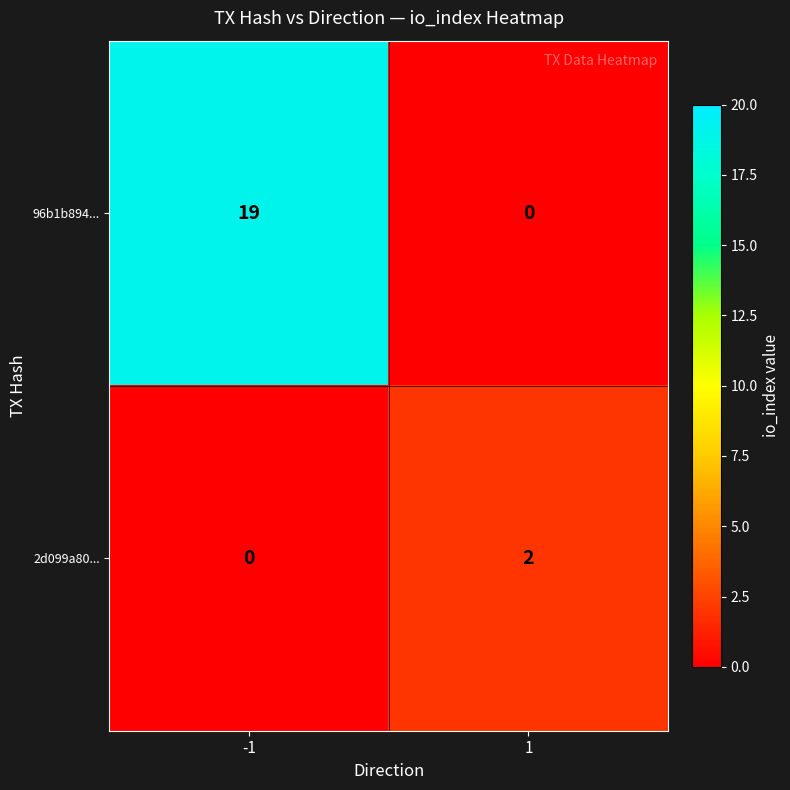

Reading right to left, extract all data points from this chart.

96b1b894...: 0	19
2d099a80...: 2	0